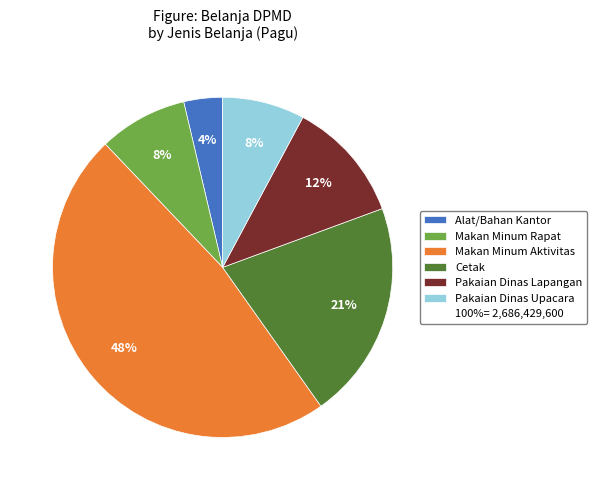

To the nearest percent, what is the difference between the largest and smallest slice percentages?

44%